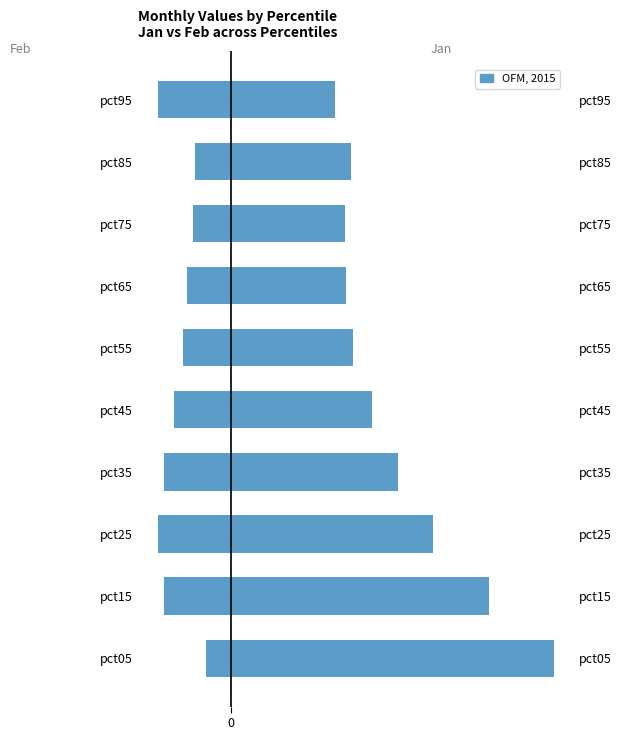

Between pct85 and pct55, which is larger?

pct85